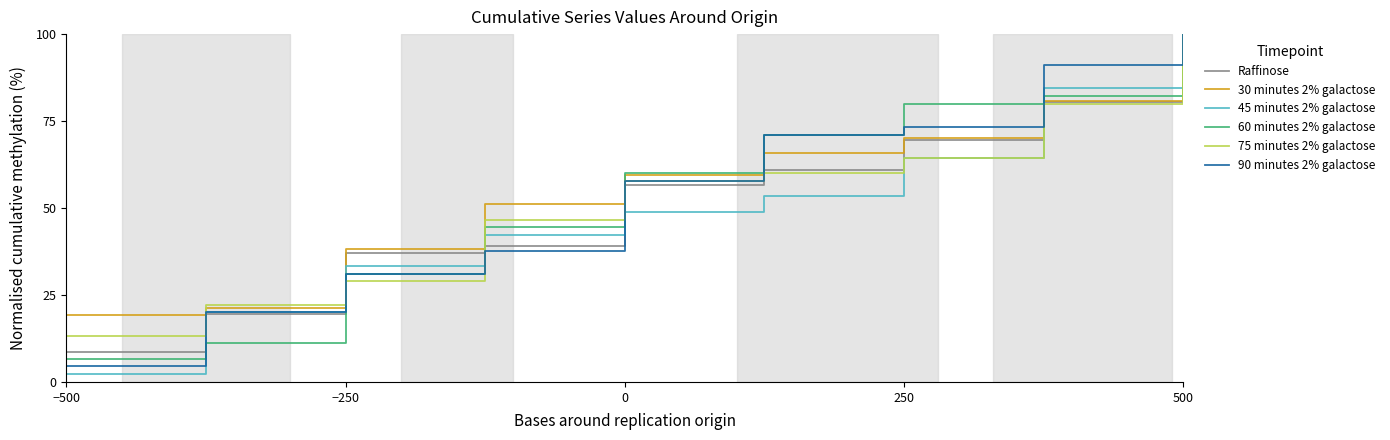

Which series has the largest range (max minus min)?

45 minutes 2% galactose